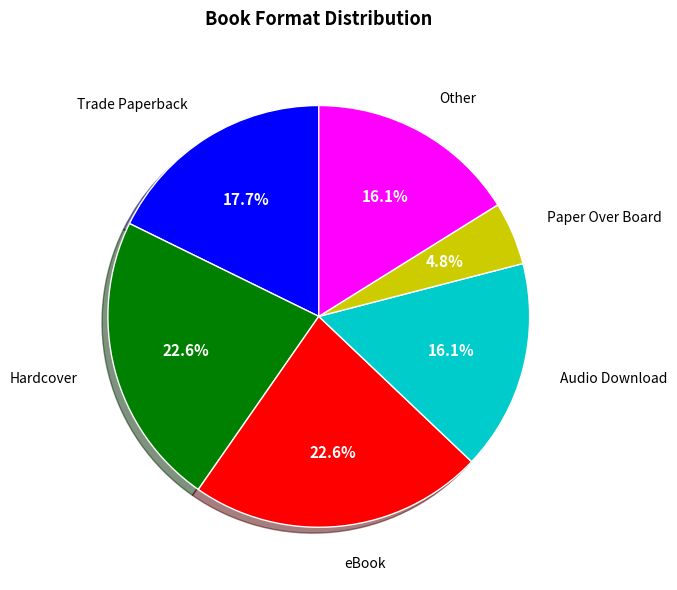

How much of the chart is everything except Other?

83.9%